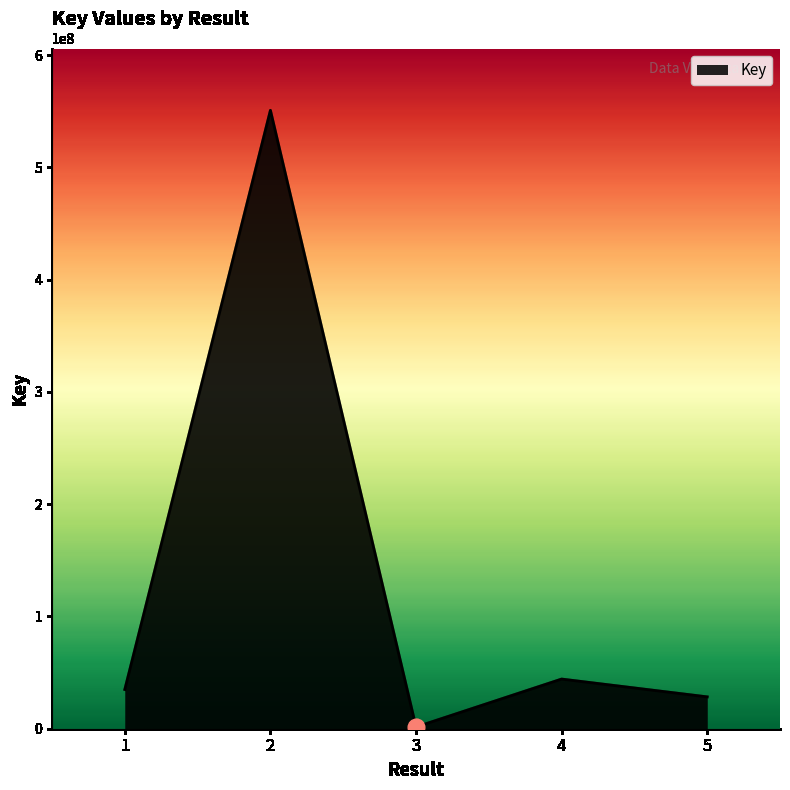

The value at 5 is 28370589. True or false?

True